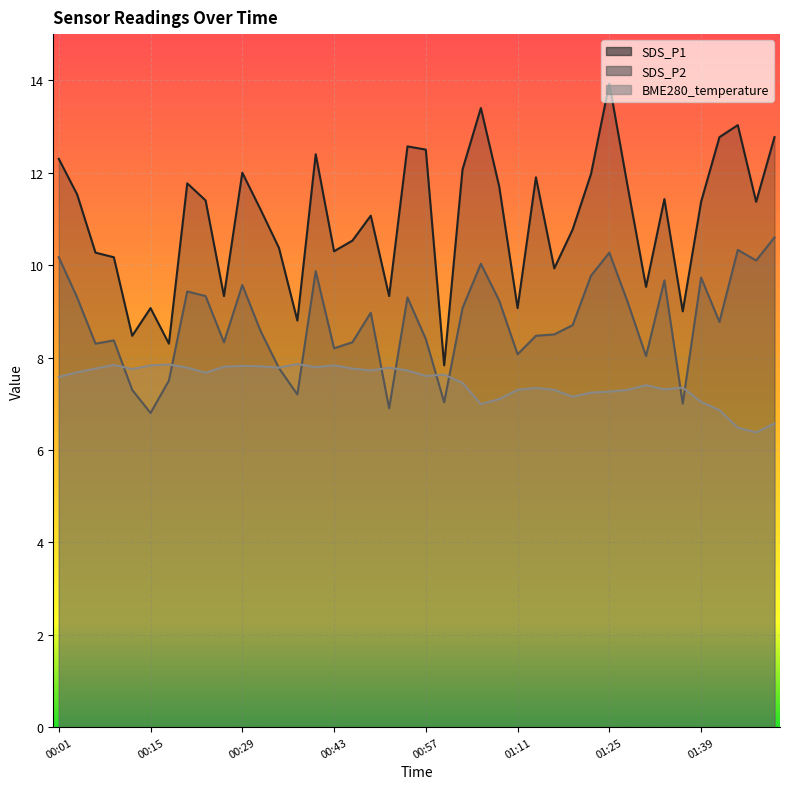

True or false: BME280_temperature has a value of 7.8 at 00:26.

True